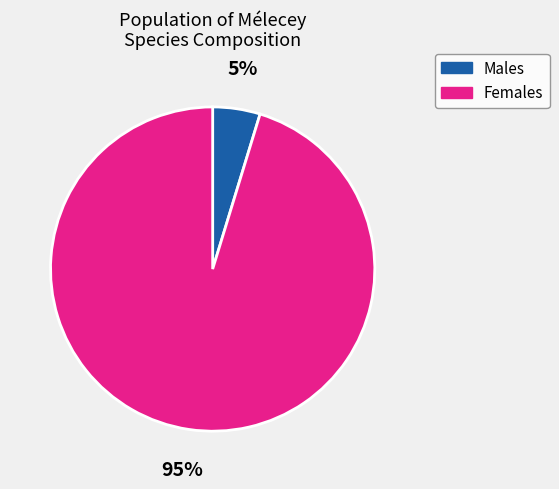

Does any single category account for the majority?

Yes